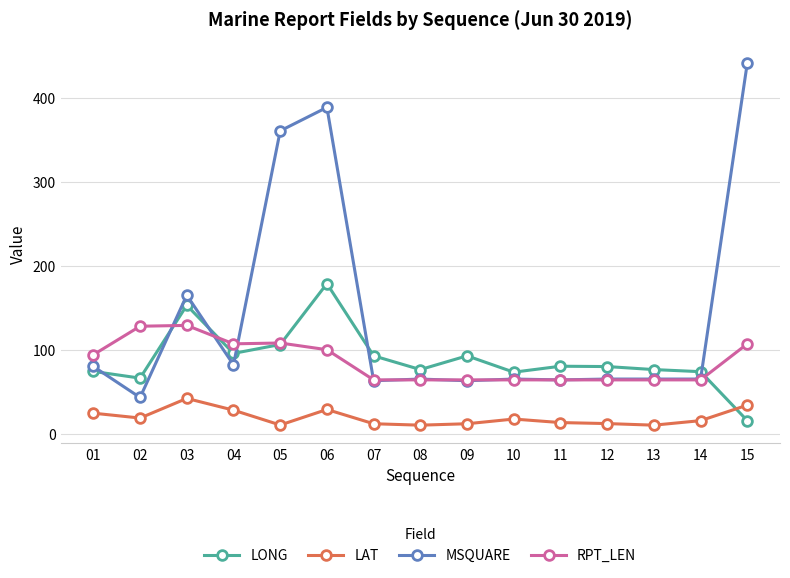

Where is the first local minimum for LAT?

02